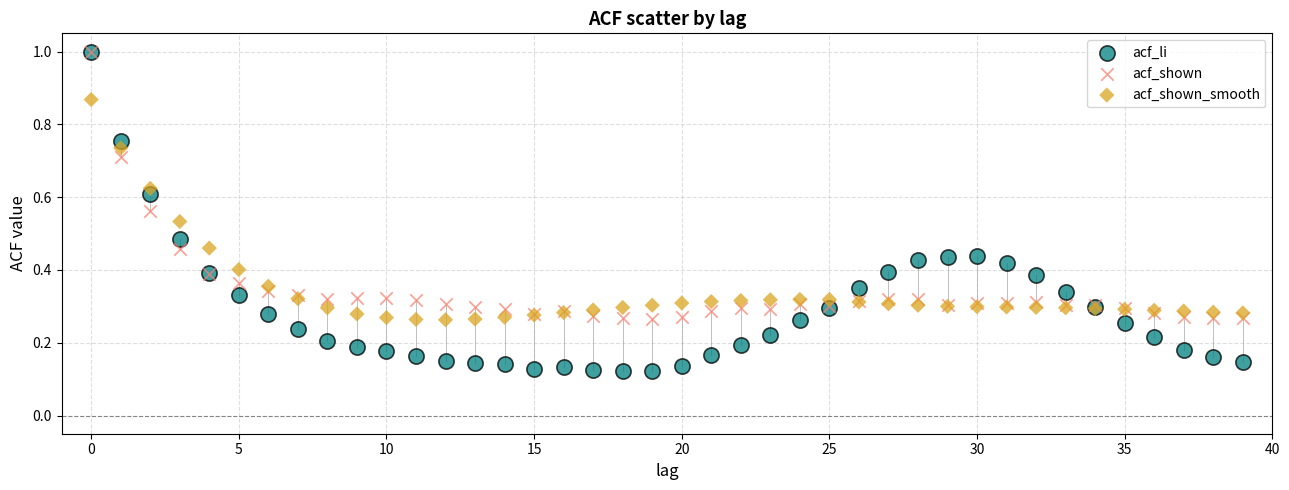

What are all the series names shown in the legend?

acf_li, acf_shown, acf_shown_smooth